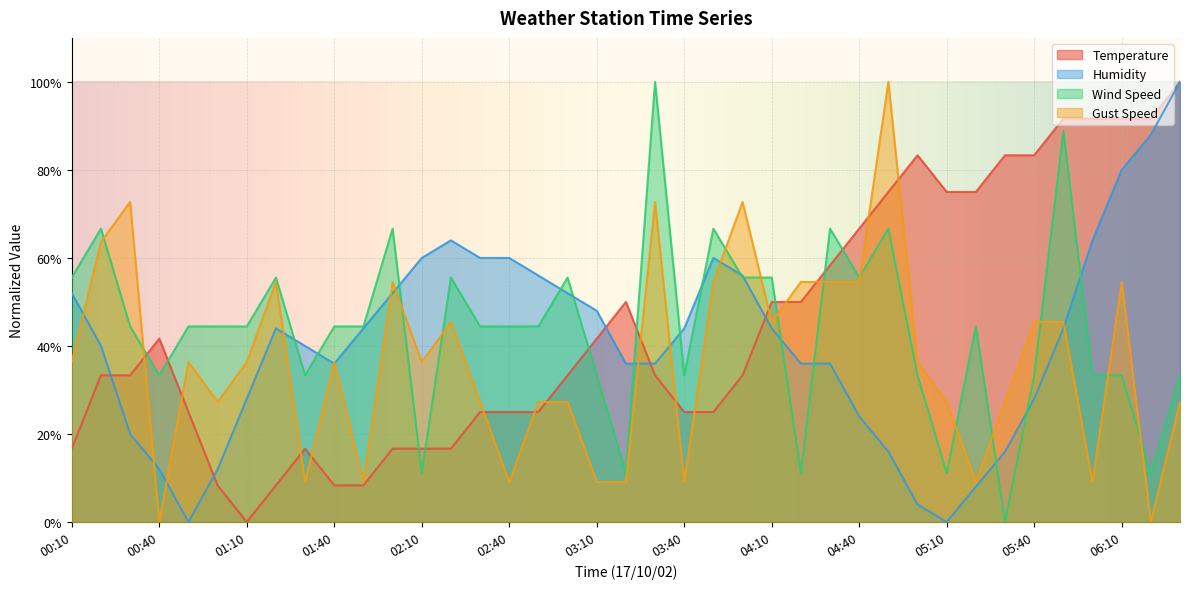

Read the Temperature value at 03:20.

50.0